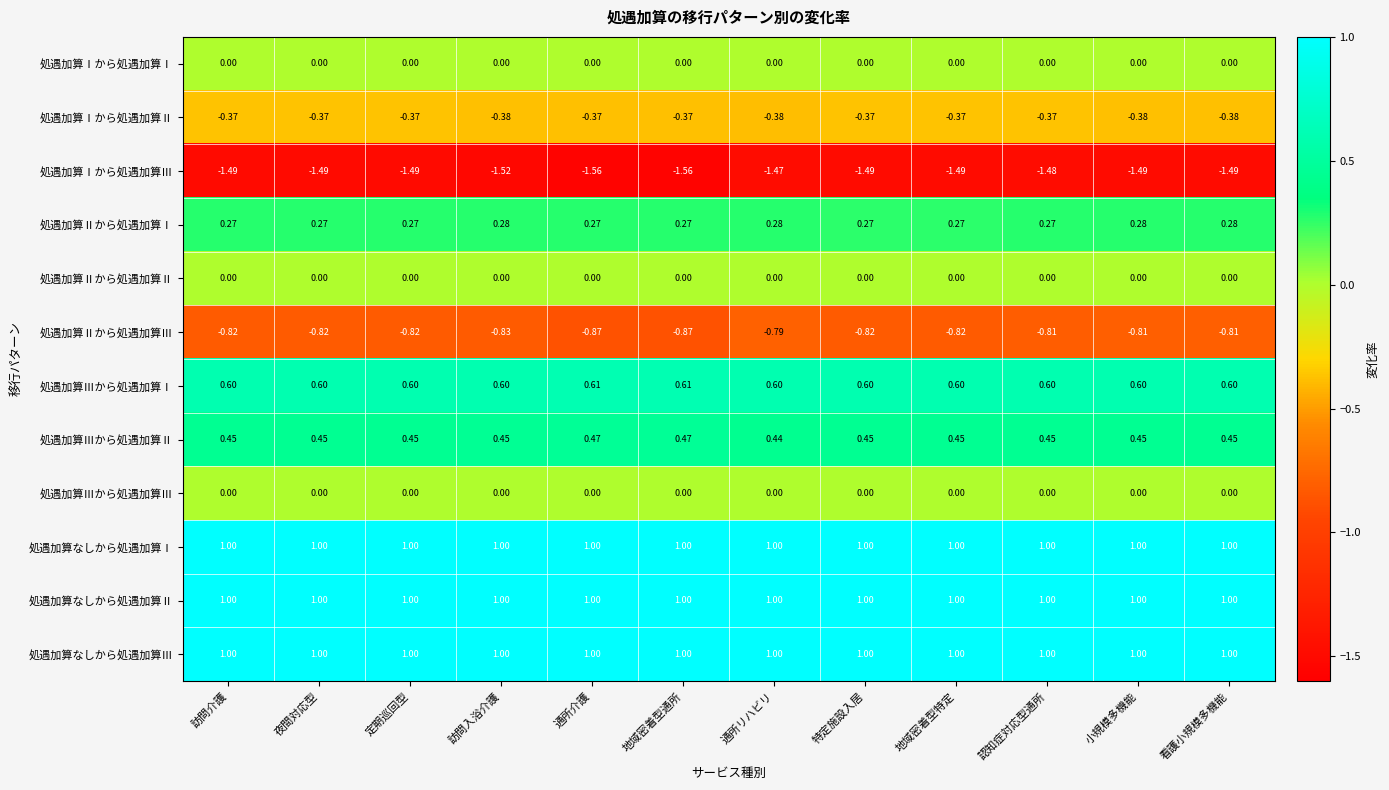

Is the value of 処遇加算なしから処遇加算Ⅰ at 定期巡回型 greater than the value of 処遇加算Ⅱから処遇加算Ⅰ at 地域密着型通所?

Yes